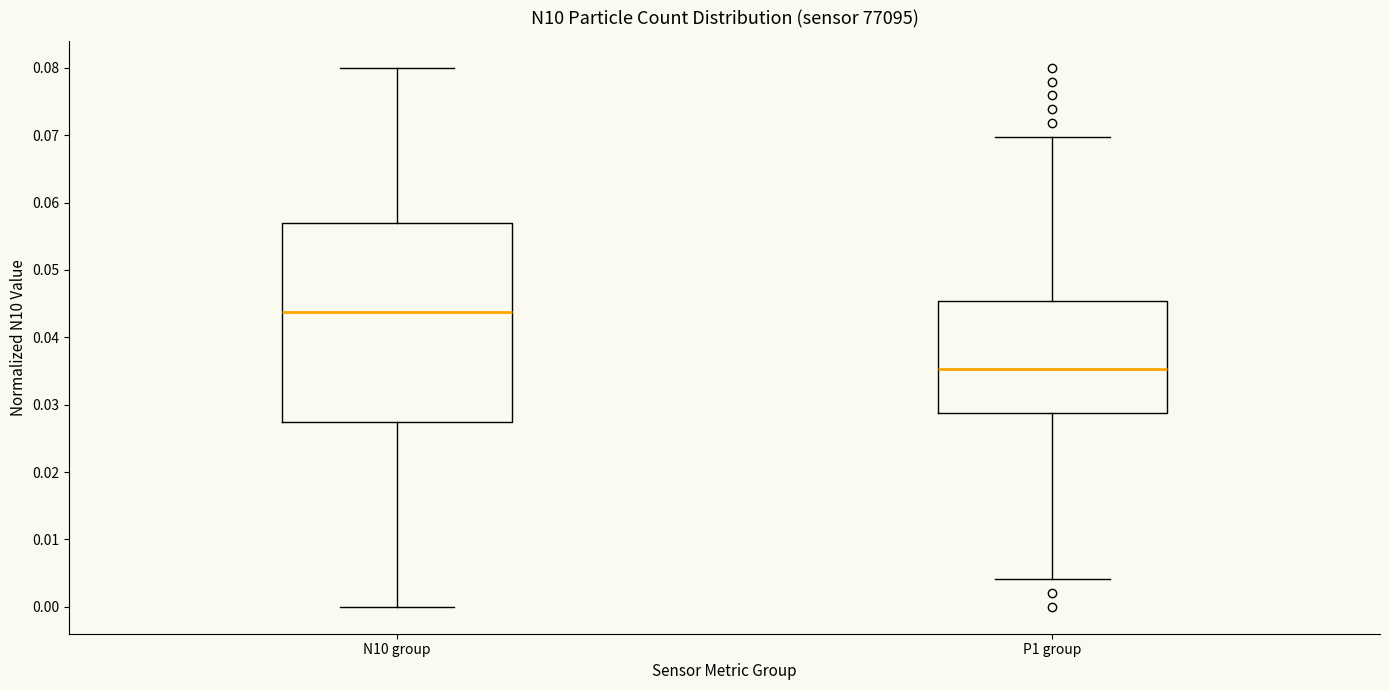

Which box's median line is the lowest?

P1 group